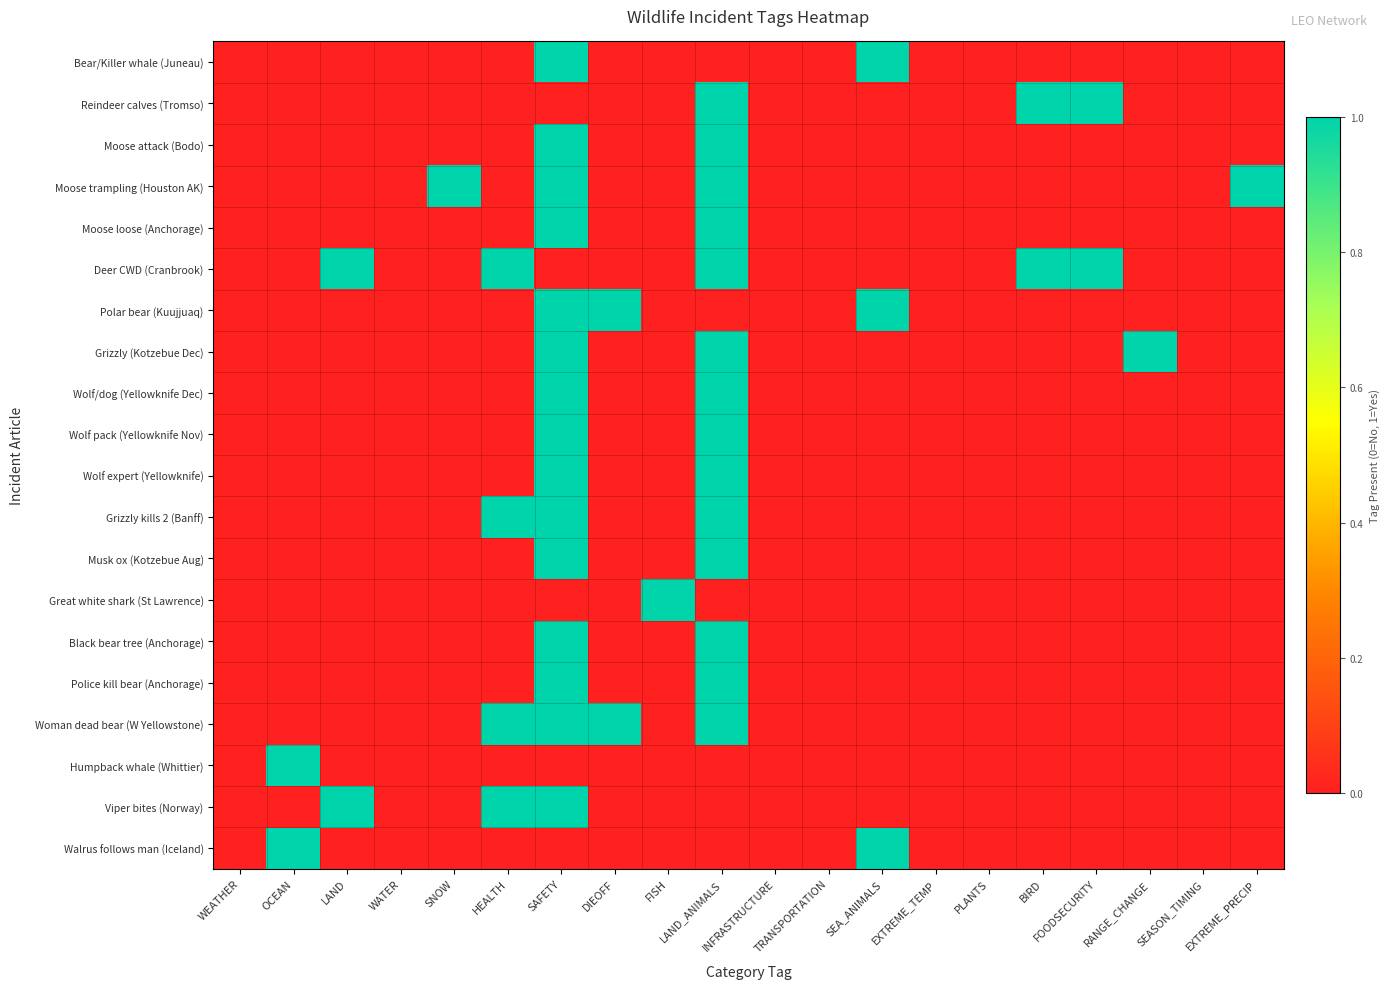

List the series in order of their peak value, lowest first.

Bear/Killer whale (Juneau), Reindeer calves (Tromso), Moose attack (Bodo), Moose trampling (Houston AK), Moose loose (Anchorage), Deer CWD (Cranbrook), Polar bear (Kuujjuaq), Grizzly (Kotzebue Dec), Wolf/dog (Yellowknife Dec), Wolf pack (Yellowknife Nov), Wolf expert (Yellowknife), Grizzly kills 2 (Banff), Musk ox (Kotzebue Aug), Great white shark (St Lawrence), Black bear tree (Anchorage), Police kill bear (Anchorage), Woman dead bear (W Yellowstone), Humpback whale (Whittier), Viper bites (Norway), Walrus follows man (Iceland)